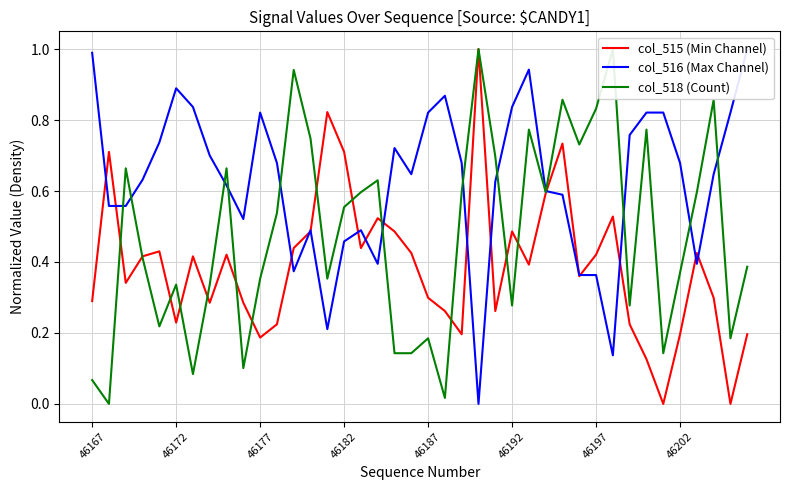

Does the chart have visible grid lines?

Yes